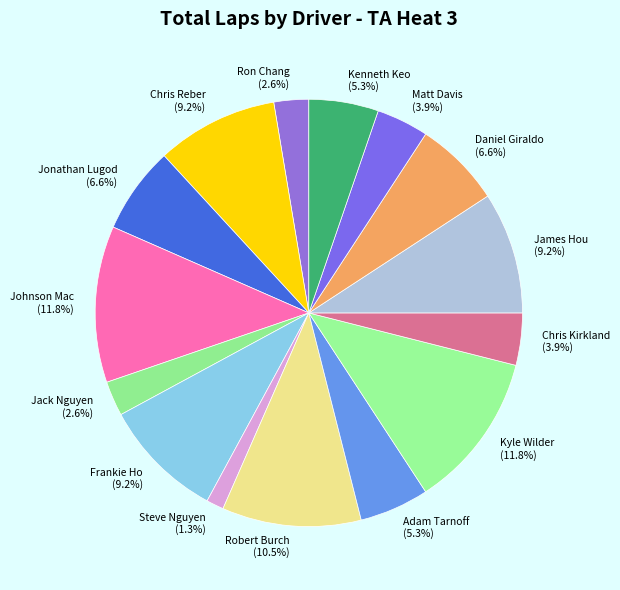

How many segments does this pie chart have?

15